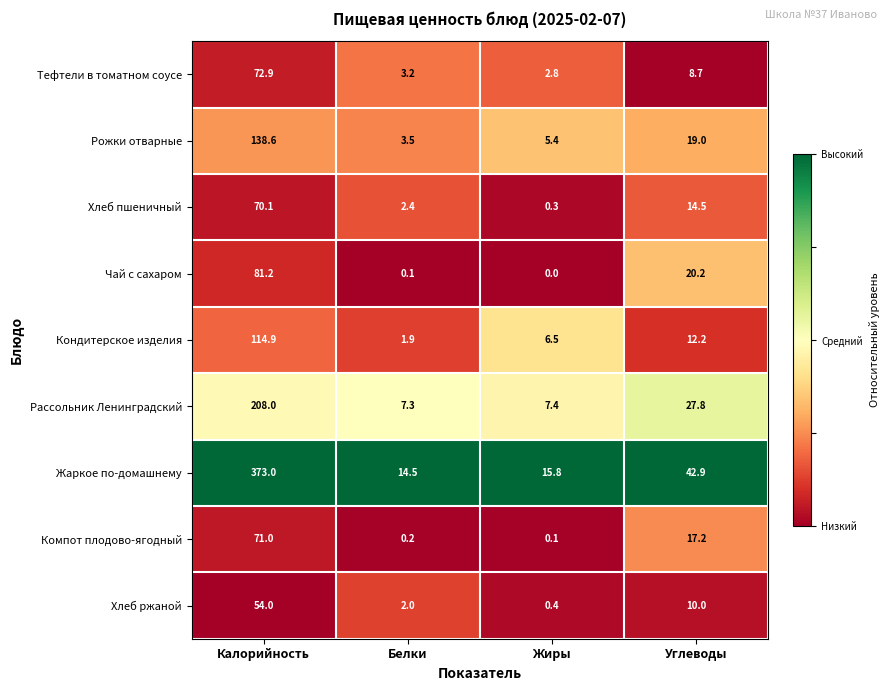

At how many categories does at least one series exceed 0?

4